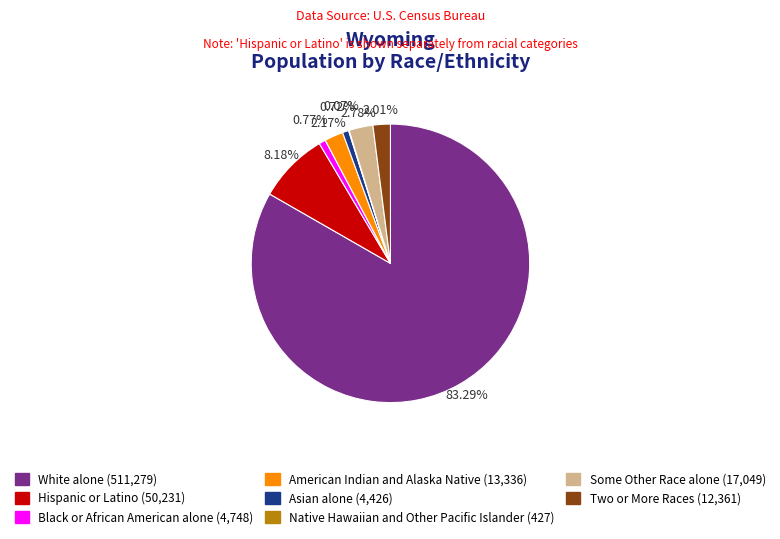

Approximately how many times larger is the value at White alone compared to Asian alone?

115.5